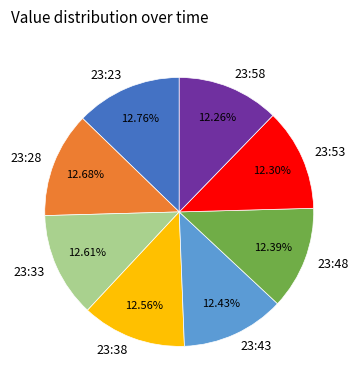

What percentage is the 23:53 slice, to the nearest percent?

12%